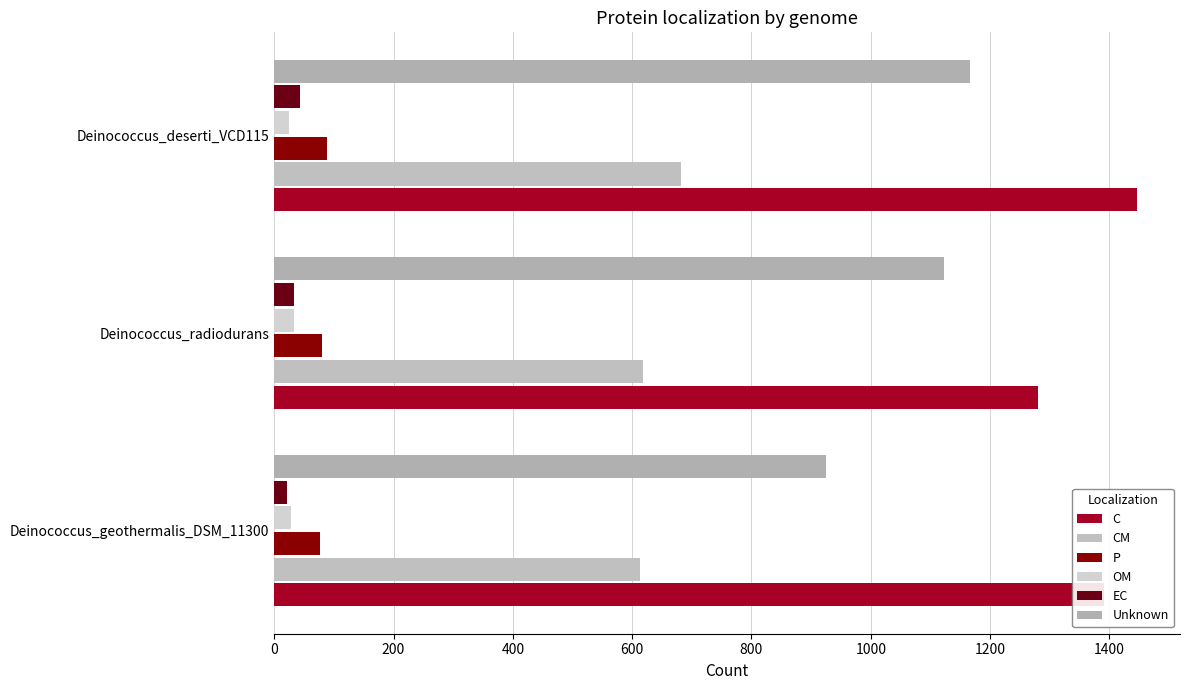

What is the value of the OM bar at the 1st from the left?

28